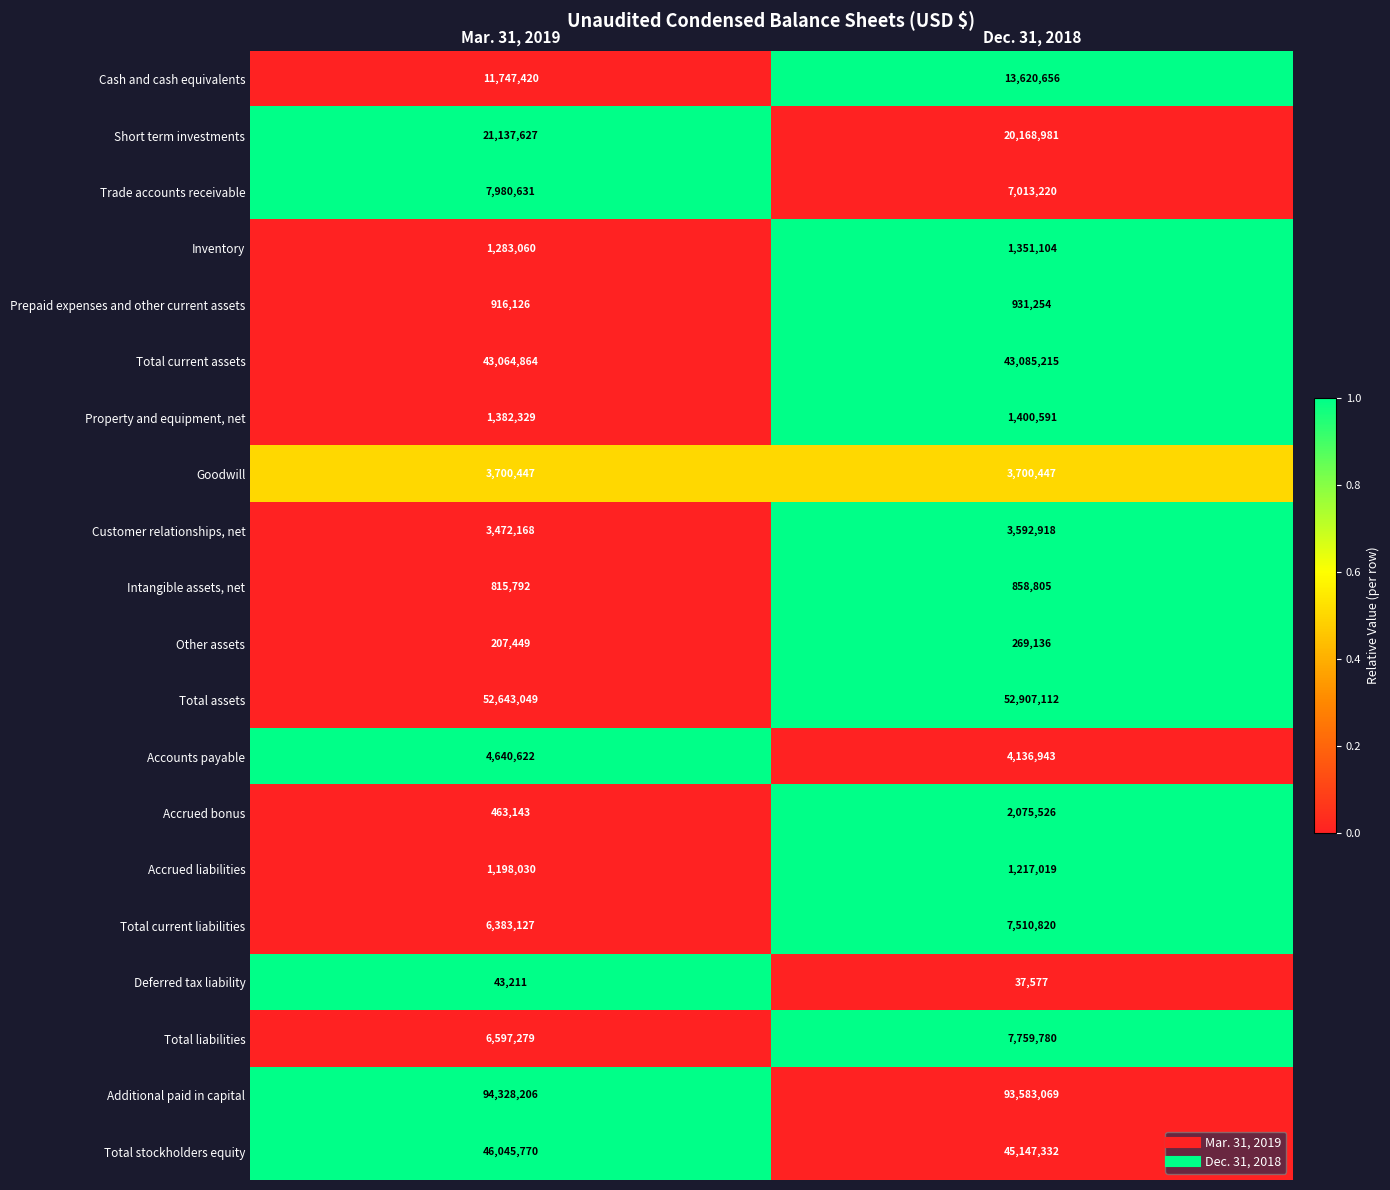

Which series has the widest spread of values?

Cash and cash equivalents